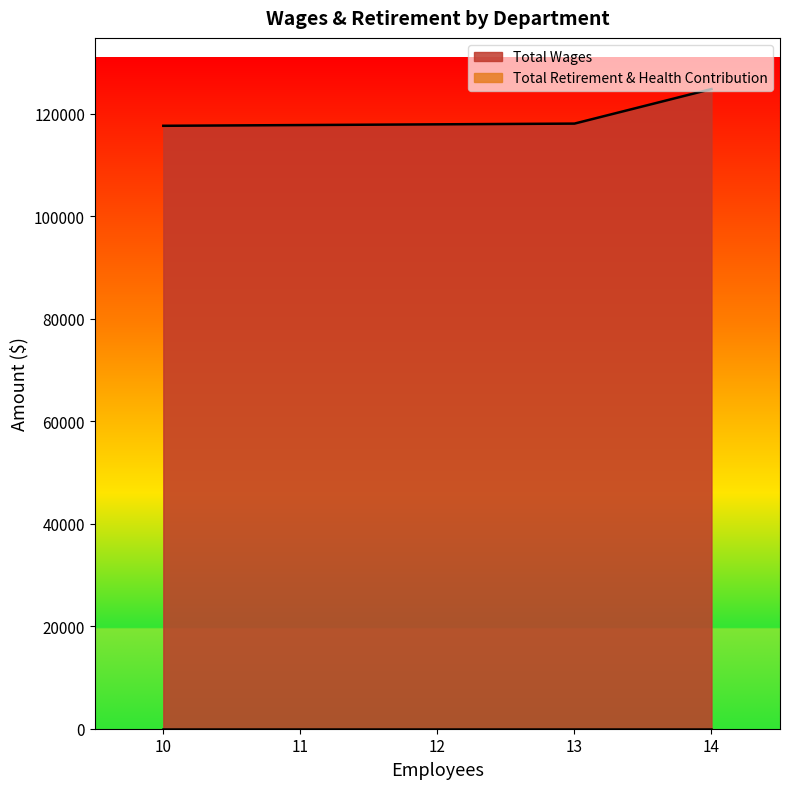

What is the average value of the Total Wages series?

120155